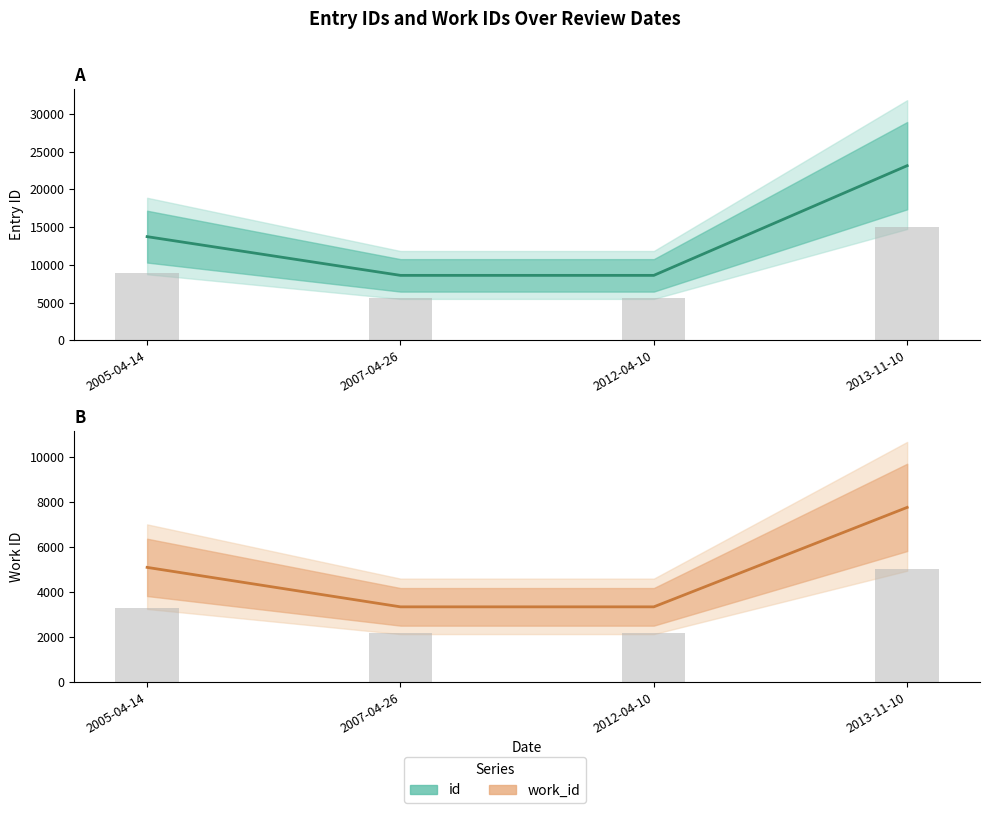

The id (bar) series shows 2768.5 at 2012-04-10. True or false?

False